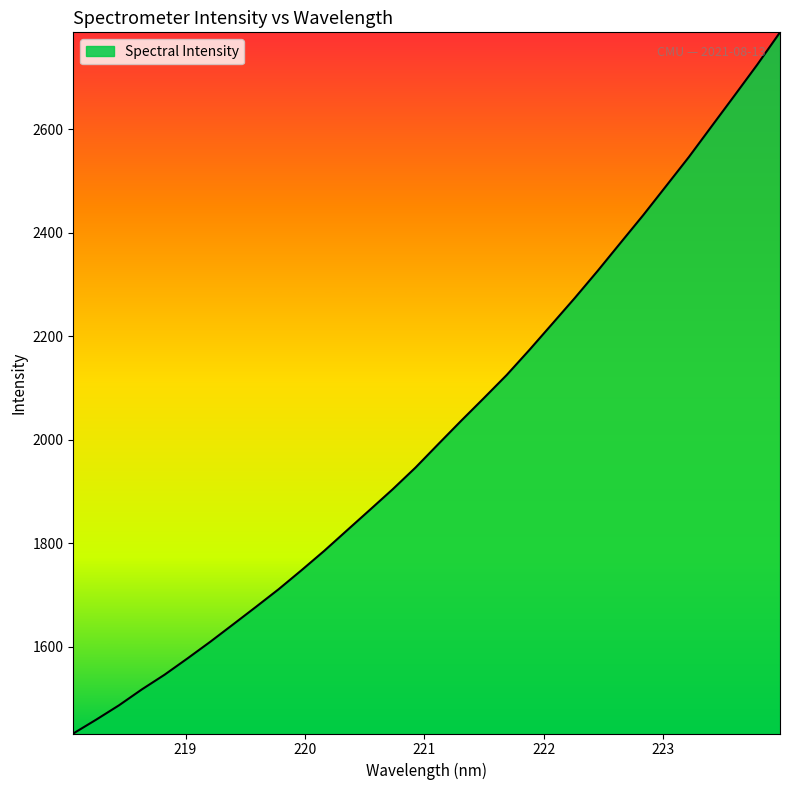

What is the smallest value displayed?

1432.6